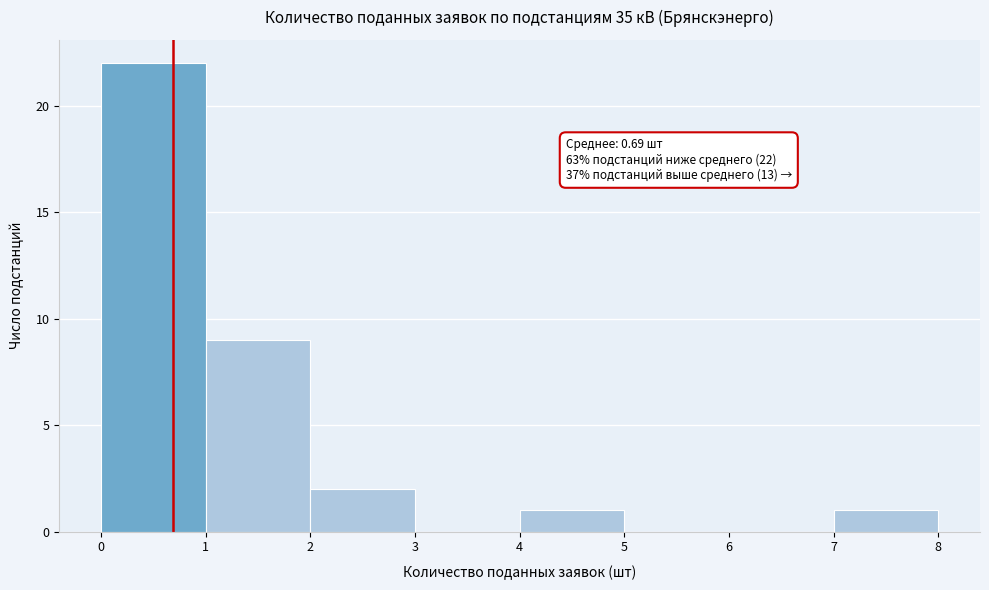

Which range on the x-axis has the tallest bar?

0 to 1